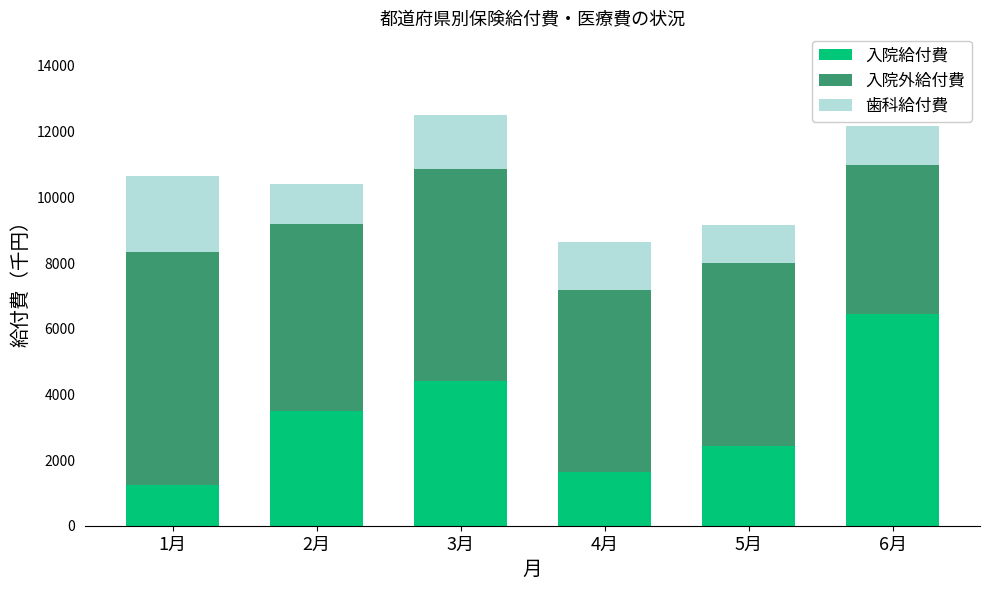

Reading left to right, what are the values for 入院給付費?

1249.4	3499.1	4392.9	1645.1	2434.6	6432.5